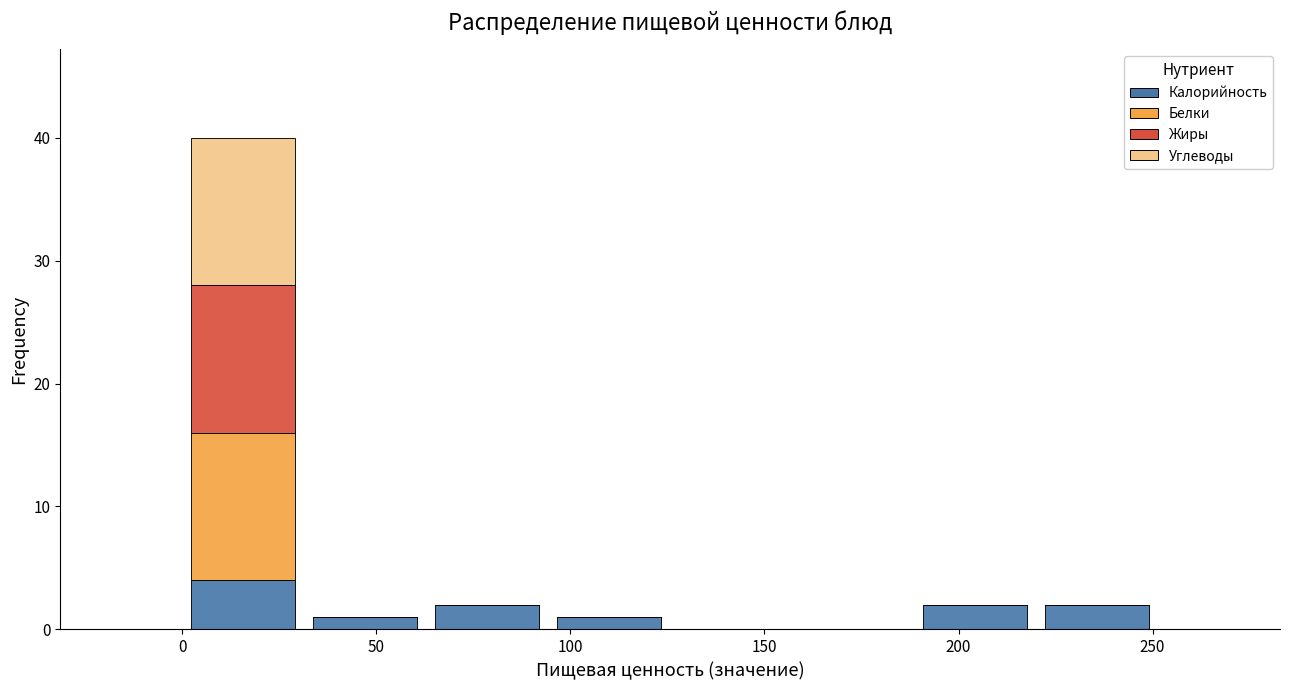

Which range on the x-axis has the tallest stacked bar (by total height)?

0 to 30